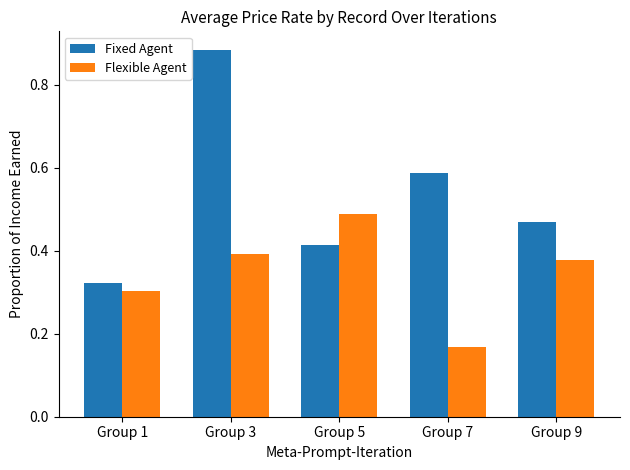

Is it true that Flexible Agent equals 0.4 at Group 3?

True